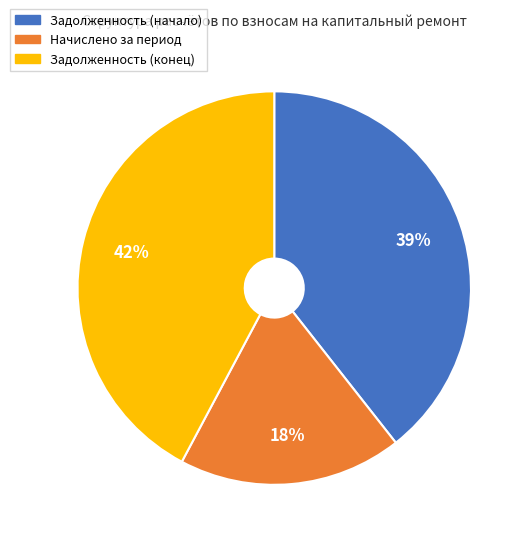

Is there any slice that represents more than half of the pie?

No